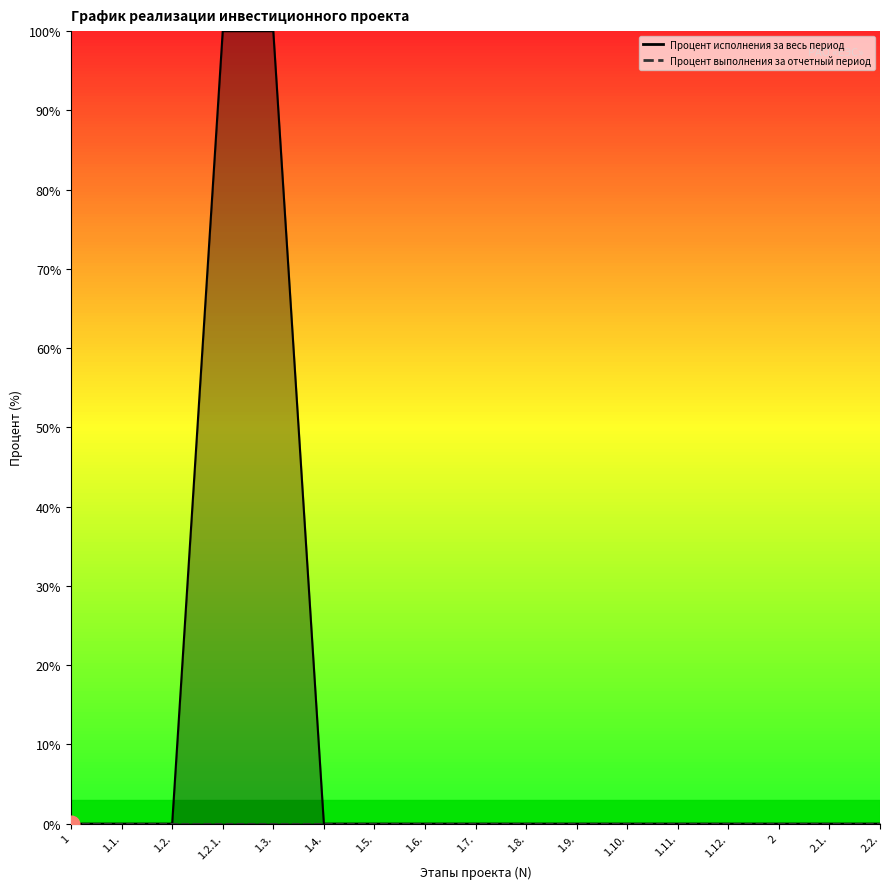

How many values exceed 0?

2